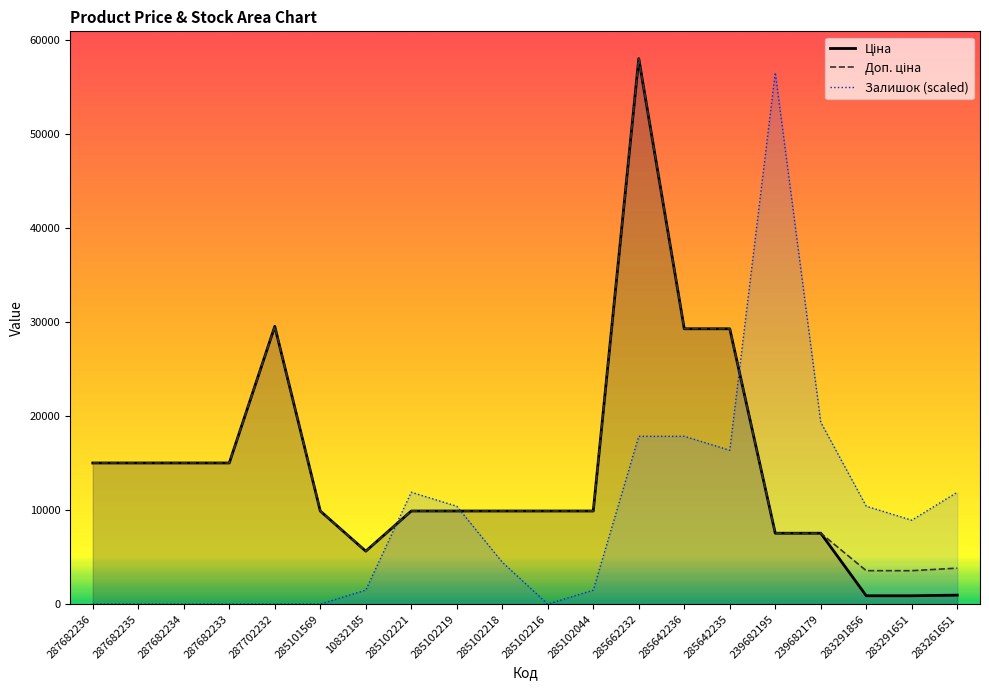

How many interior local valleys does the Доп. ціна series have?

1